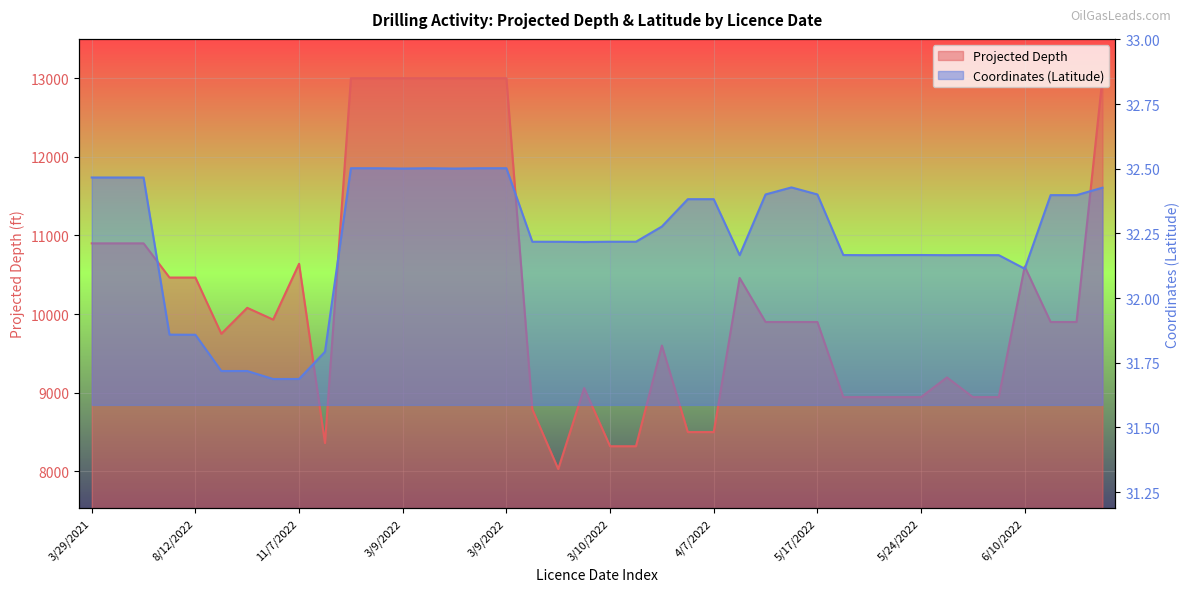

True or false: Projected Depth and Coordinates (Latitude) intersect in this chart.

False